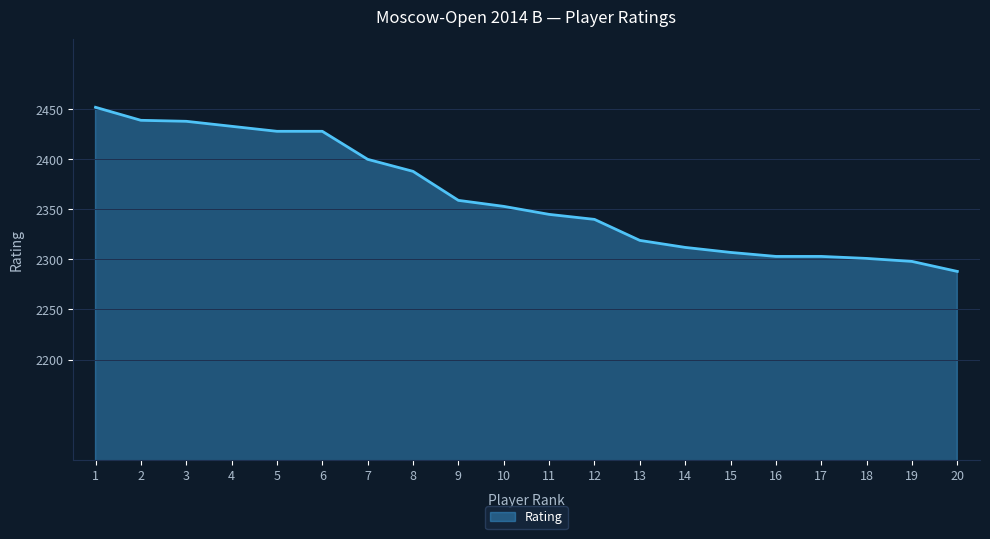

What is the greatest value displayed?

2452